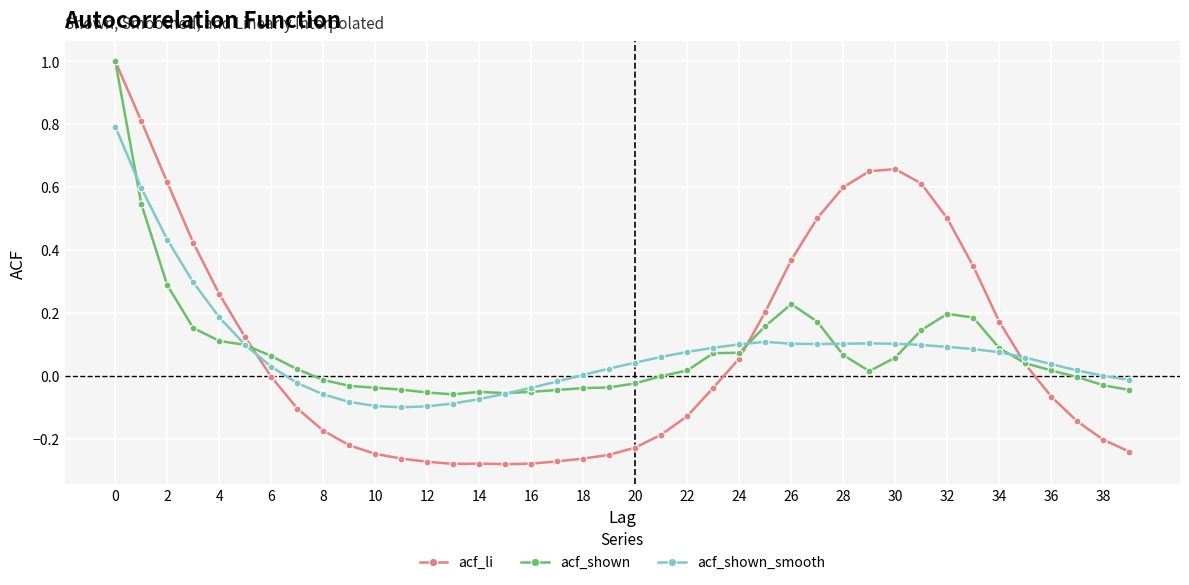

True or false: acf_shown has more than 0 interior local peaks.

True